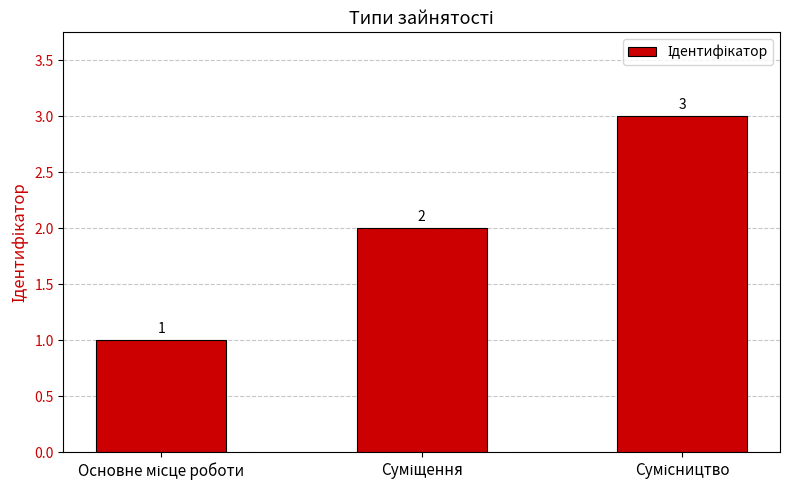

What is the value of the 1st bar from the left?

1